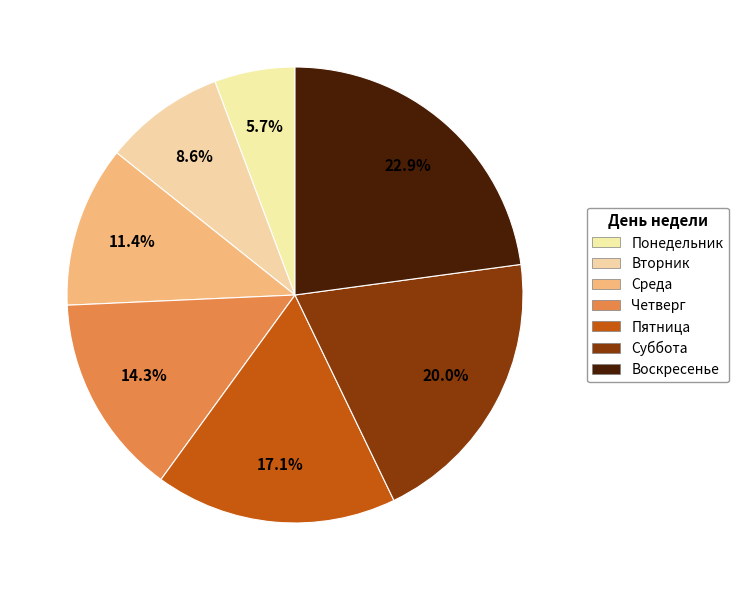

How many slices are in this pie chart?

7